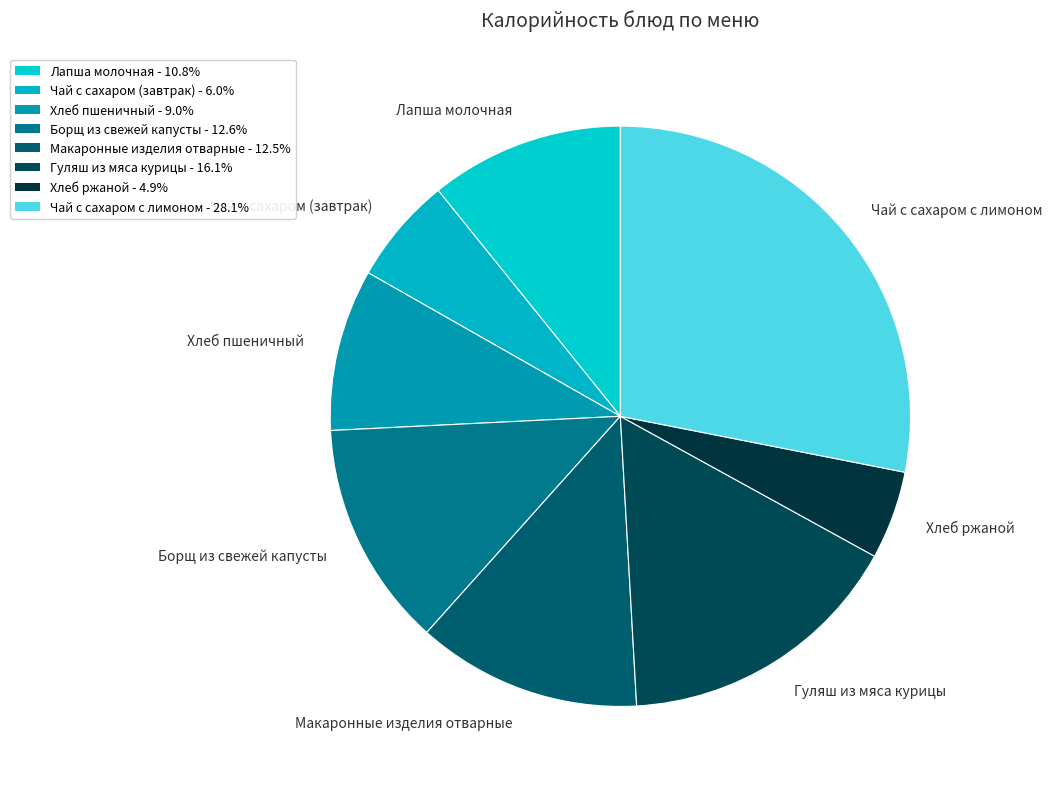

Between Гуляш из мяса курицы and Хлеб ржаной, which is larger?

Гуляш из мяса курицы